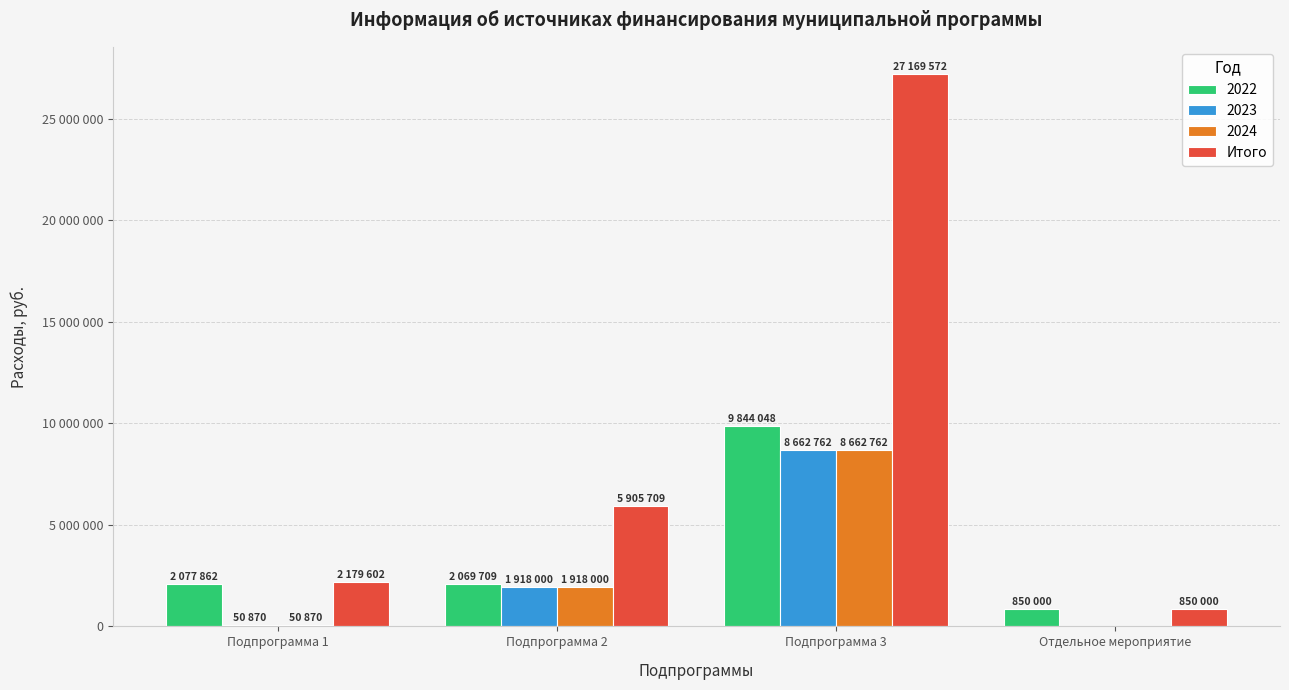

What are all the series names shown in the legend?

2022, 2023, 2024, Итого